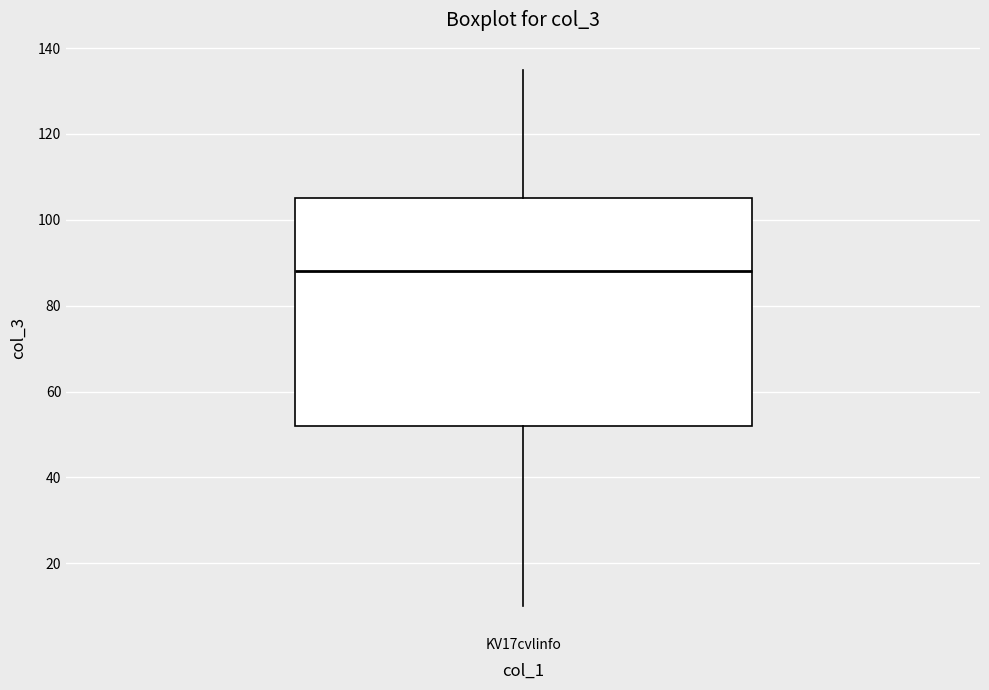

Transcribe this box plot: give where the median line is, the range the box spans, and where the two whiskers end, as read against the y-axis. The values are not printed on the chart, so give them approximately, as read against the axis.

median 88, box 52 to 106, whiskers 10 to 136